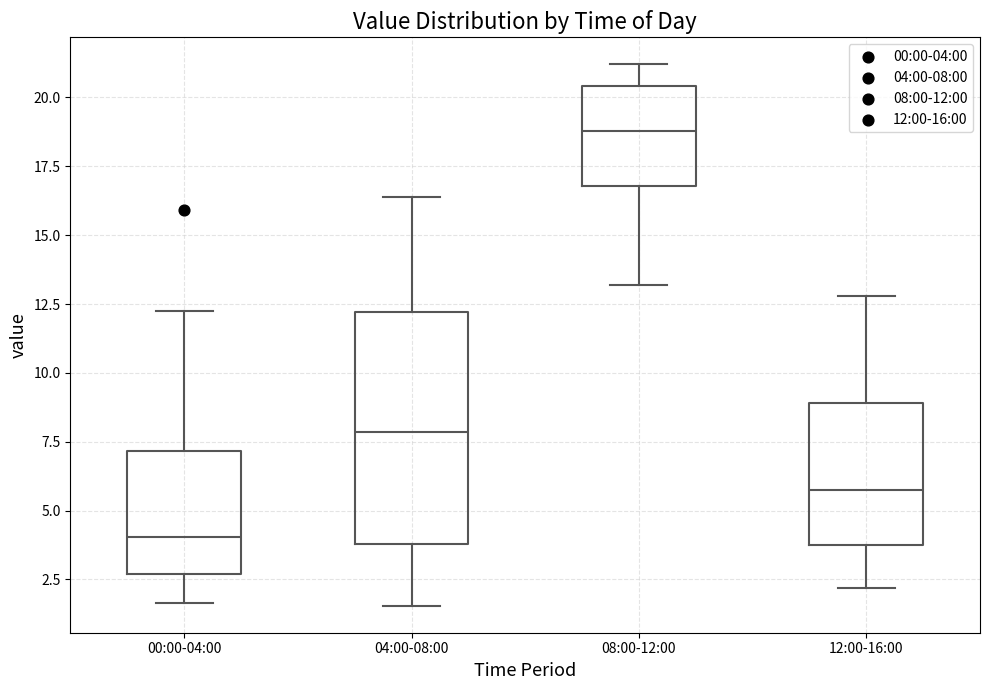

Reading left to right, read every box against the y-axis: the position of its median line, the range the box covers, and the ends of its whiskers. The values are not printed on the chart, so give them approximately, as read against the axis.

00:00-04:00: median 4.0, box 2.5 to 7.0, whiskers 1.5 to 12.0
04:00-08:00: median 8.0, box 4.0 to 12.0, whiskers 1.5 to 16.5
08:00-12:00: median 19.0, box 17.0 to 20.5, whiskers 13.0 to 21.0
12:00-16:00: median 6.0, box 4.0 to 9.0, whiskers 2.0 to 13.0